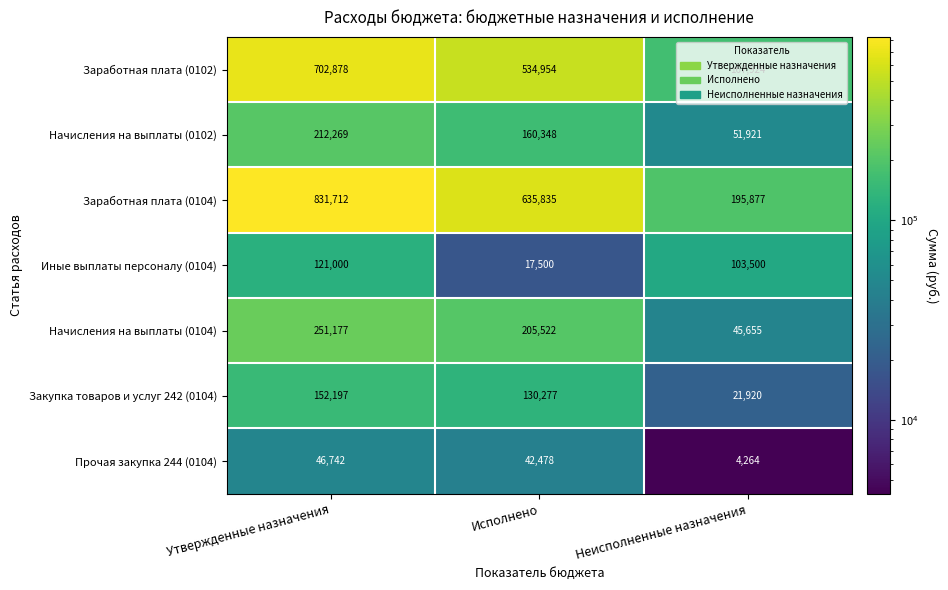

Rank the series at Утвержденные назначения from highest to lowest value.

Заработная плата (0104), Заработная плата (0102), Начисления на выплаты (0104), Начисления на выплаты (0102), Закупка товаров и услуг 242 (0104), Иные выплаты персоналу (0104), Прочая закупка 244 (0104)